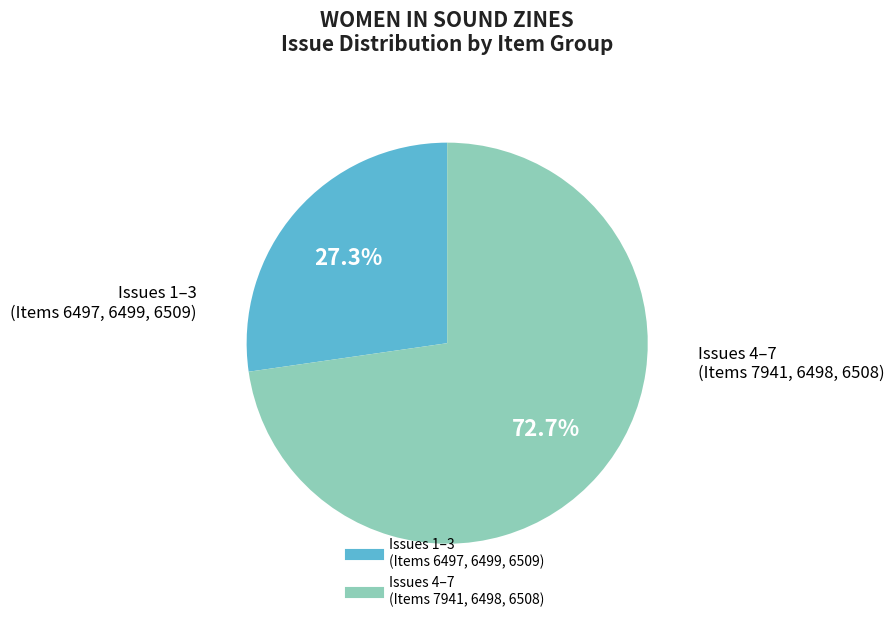

Does any single category account for the majority?

Yes